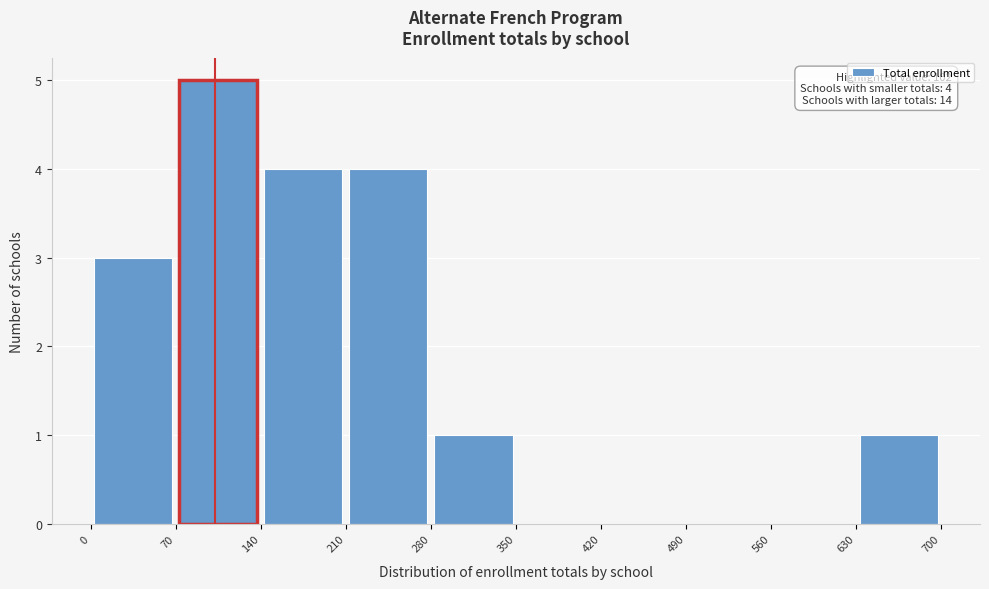

Which range on the x-axis has the tallest bar?

70 to 140